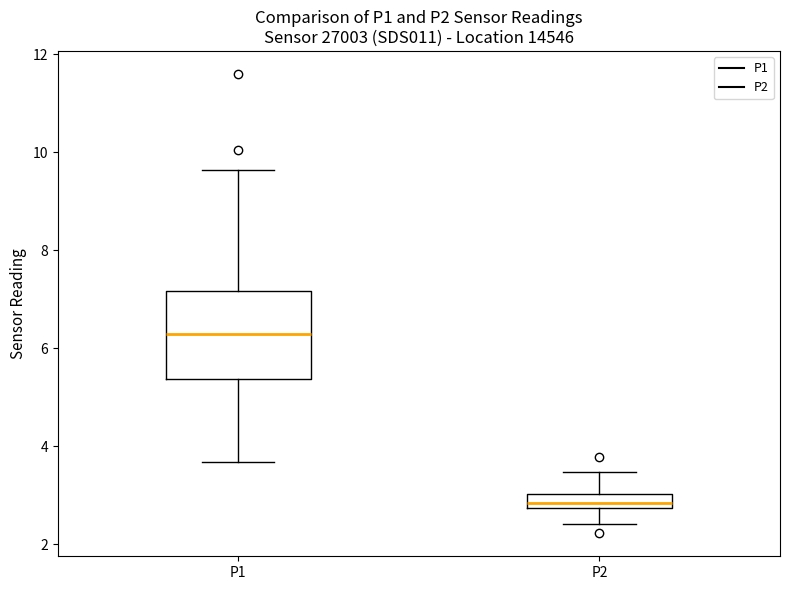

Which box is the tallest, from its lower edge to its upper edge?

P1